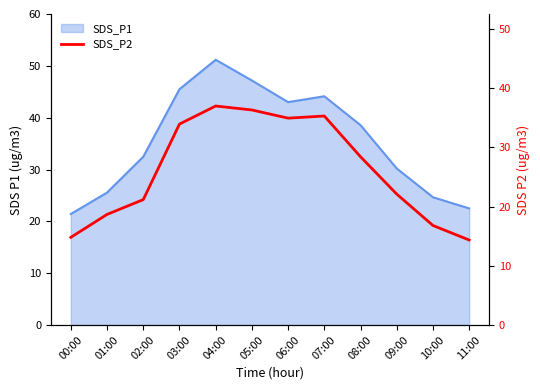

Reading right to left, extract all data points from this chart.

11:00=14.3	10:00=16.8	09:00=22.1	08:00=28.4	07:00=35.3	06:00=34.9	05:00=36.3	04:00=37.0	03:00=33.9	02:00=21.2	01:00=18.7	00:00=14.8